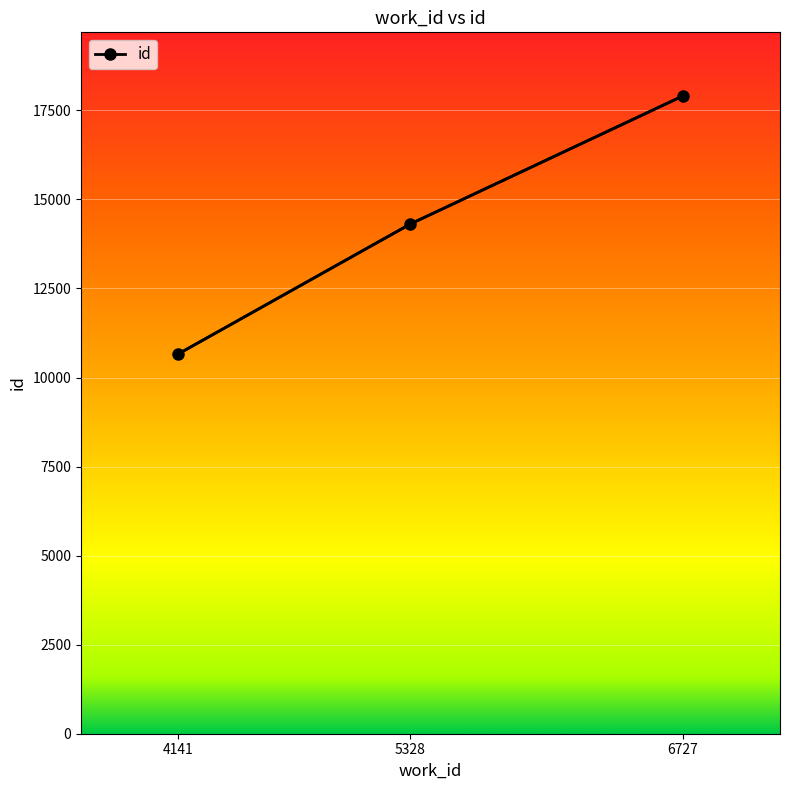

Is it true that the value at 6727 is 17900?

True